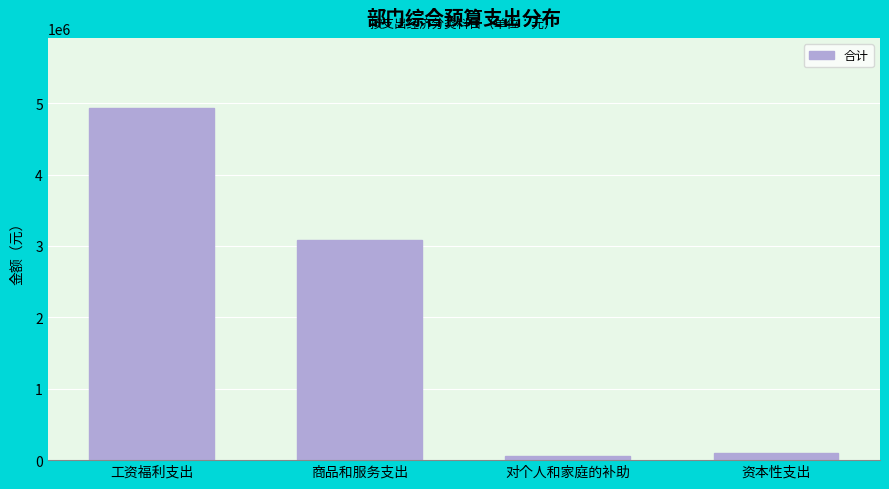

Reading left to right, what are all the values shown in this chart?

4926590	3077200	51300	100000